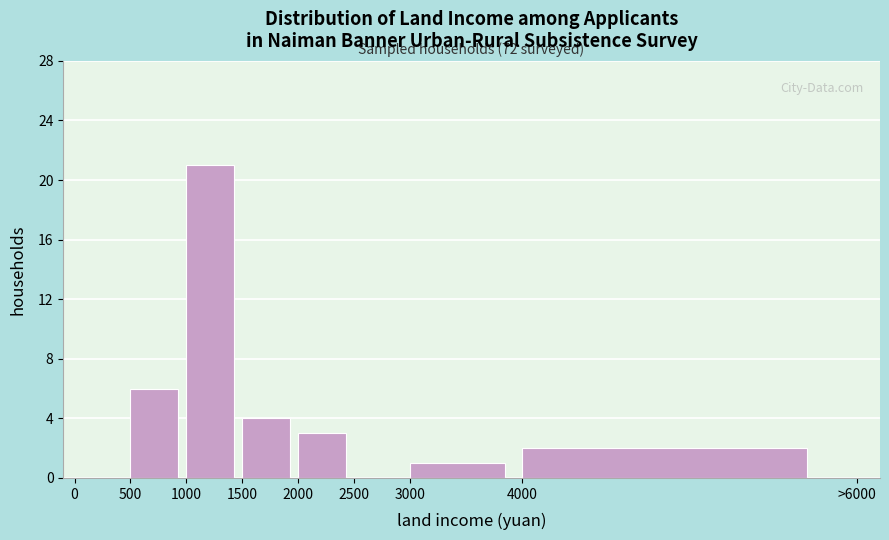

Reading left to right, transcribe all the data shown in this chart.

0=0	500=6	1000=21	1500=4	2000=3	2500=0	3000=1	4000=2